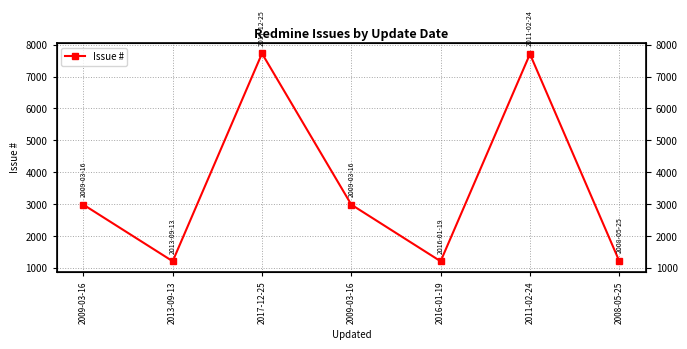

What is the value of the 7th point from the left?

1211